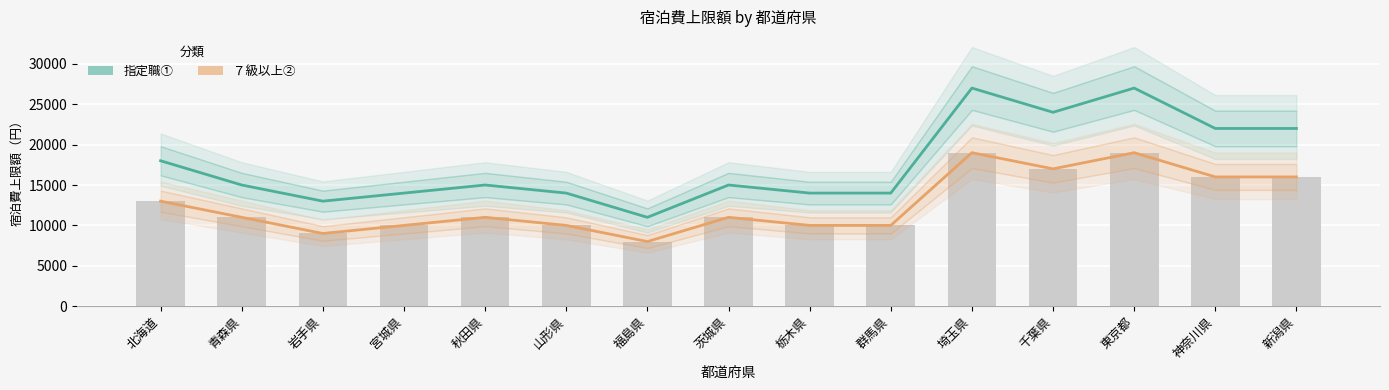

List the series in order of their overall mean, highest first.

指定職①, ７級以上②